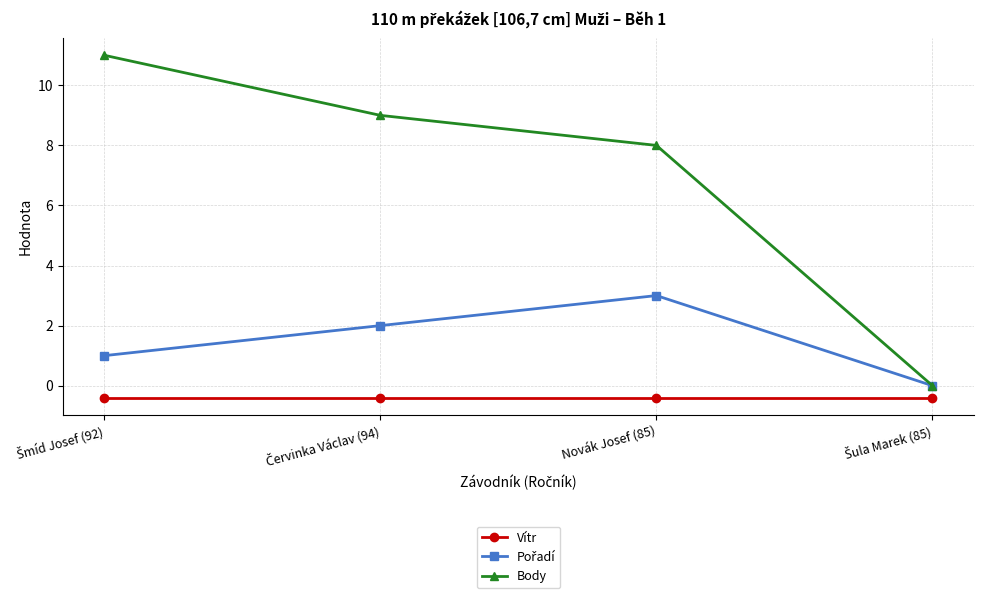

What position from the right is Novák Josef (85)?

2